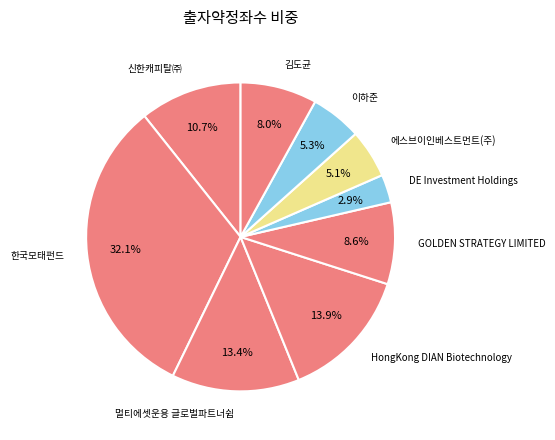

To the nearest percent, what is the difference between the 이하준 and HongKong DIAN Biotechnology slice percentages?

9%